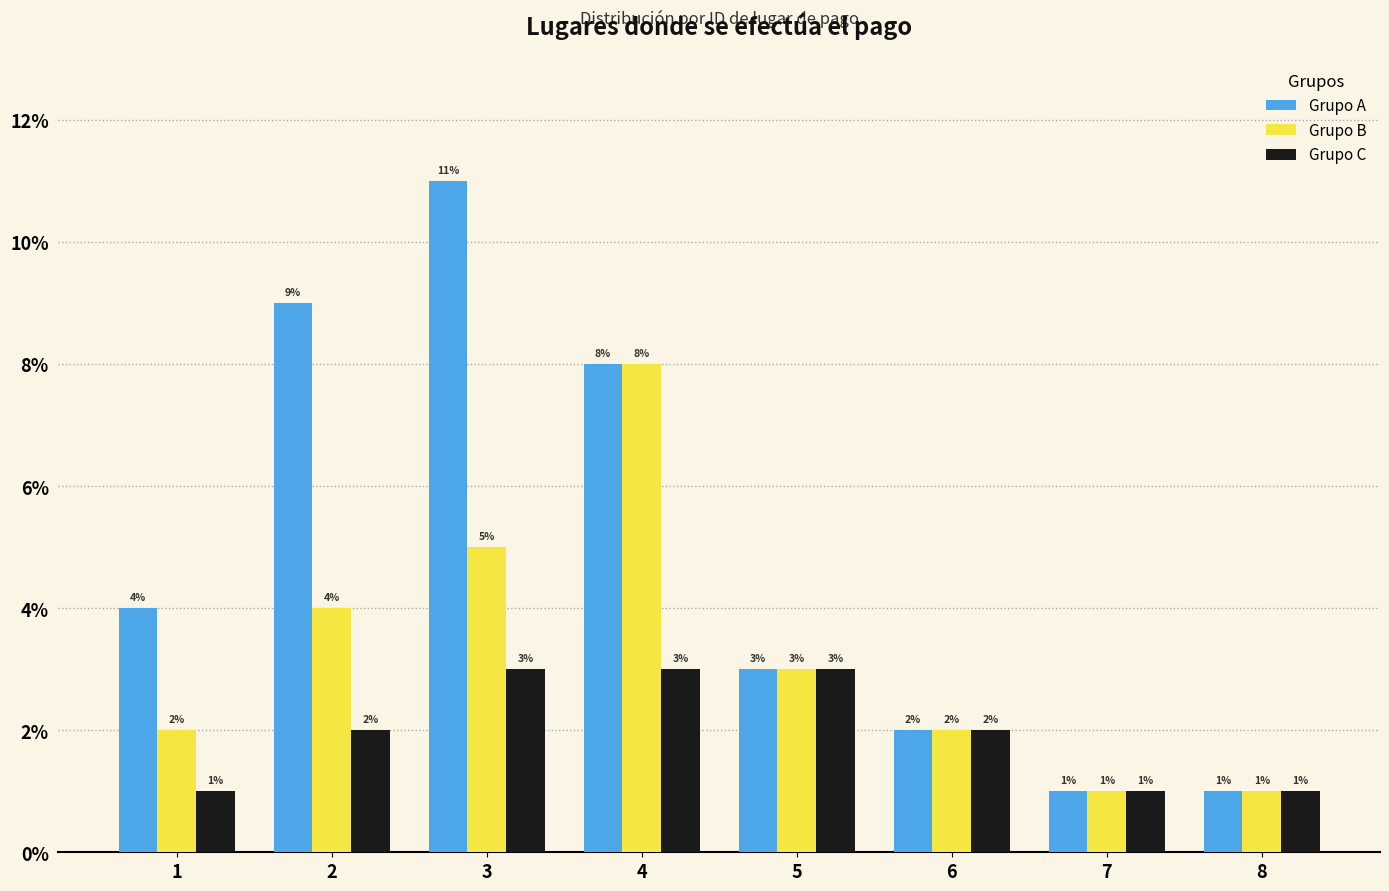

The value of Grupo B at 2 is 6. True or false?

False